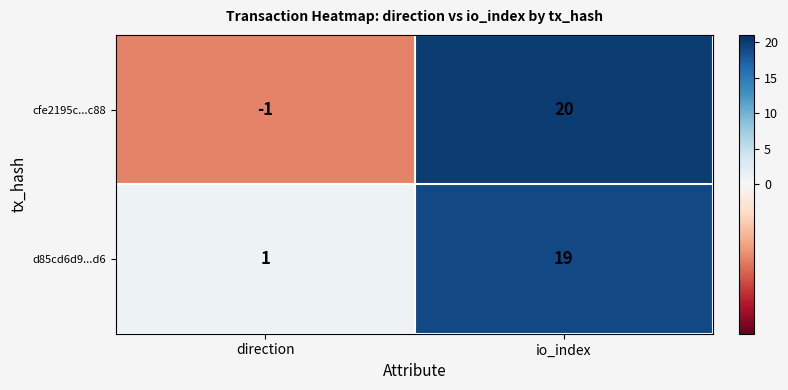

What is the sum of the cfe2195c...c88 values at io_index and direction?

19